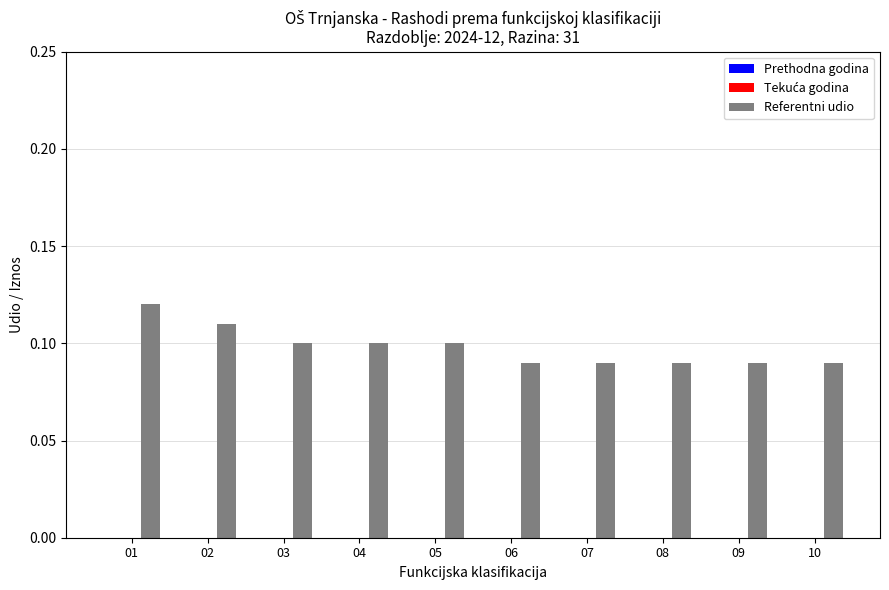

The value at 09 is 0.1. True or false?

True